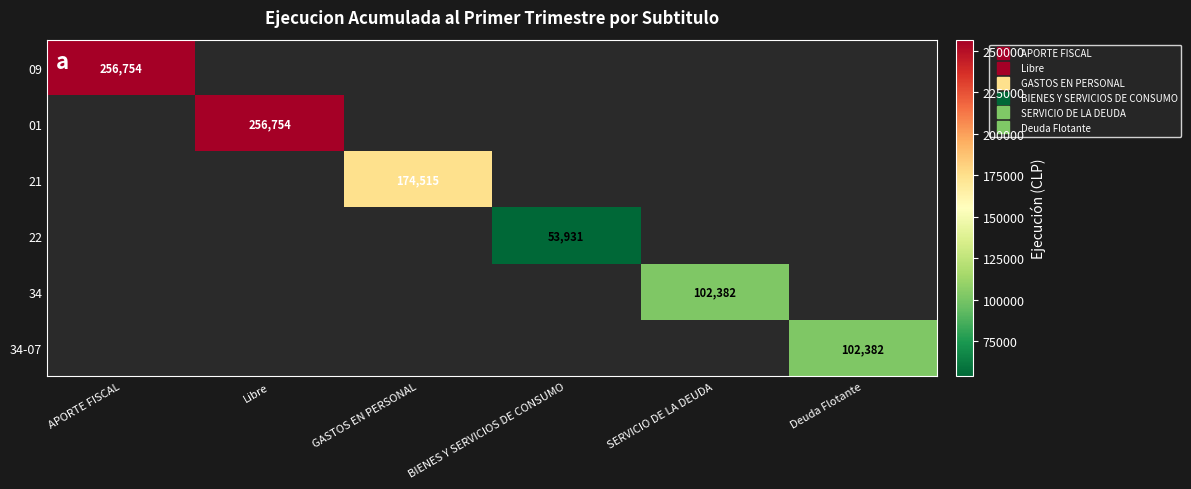

Which category has the lowest value in the 34-07 series?

APORTE FISCAL